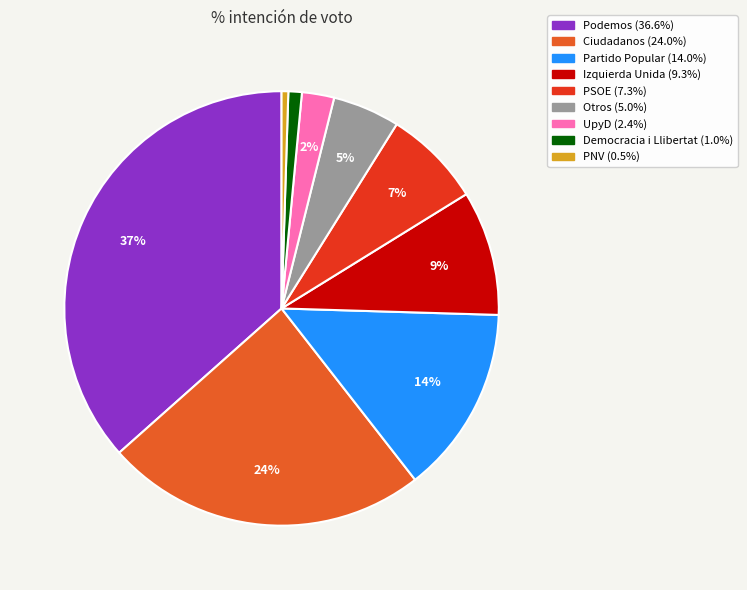

Combined, do Ciudadanos and Democracia i Llibertat account for over 50%?

No